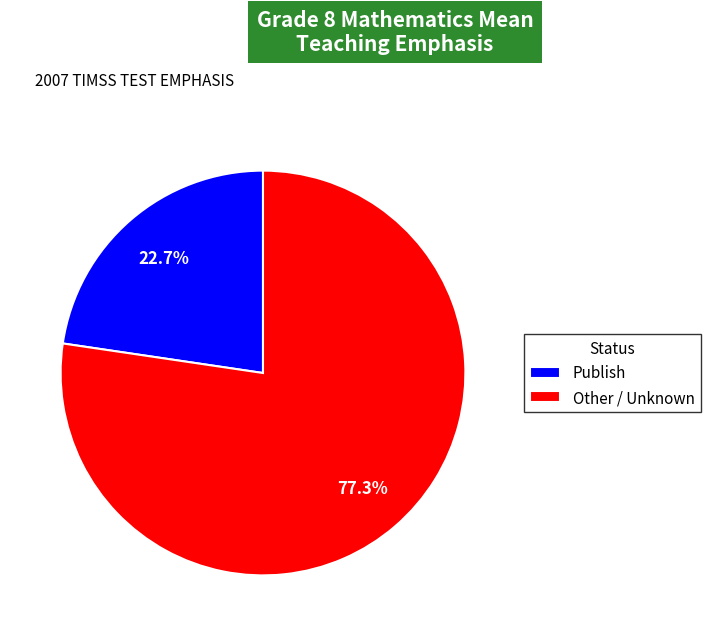

Which category accounts for the majority?

Other